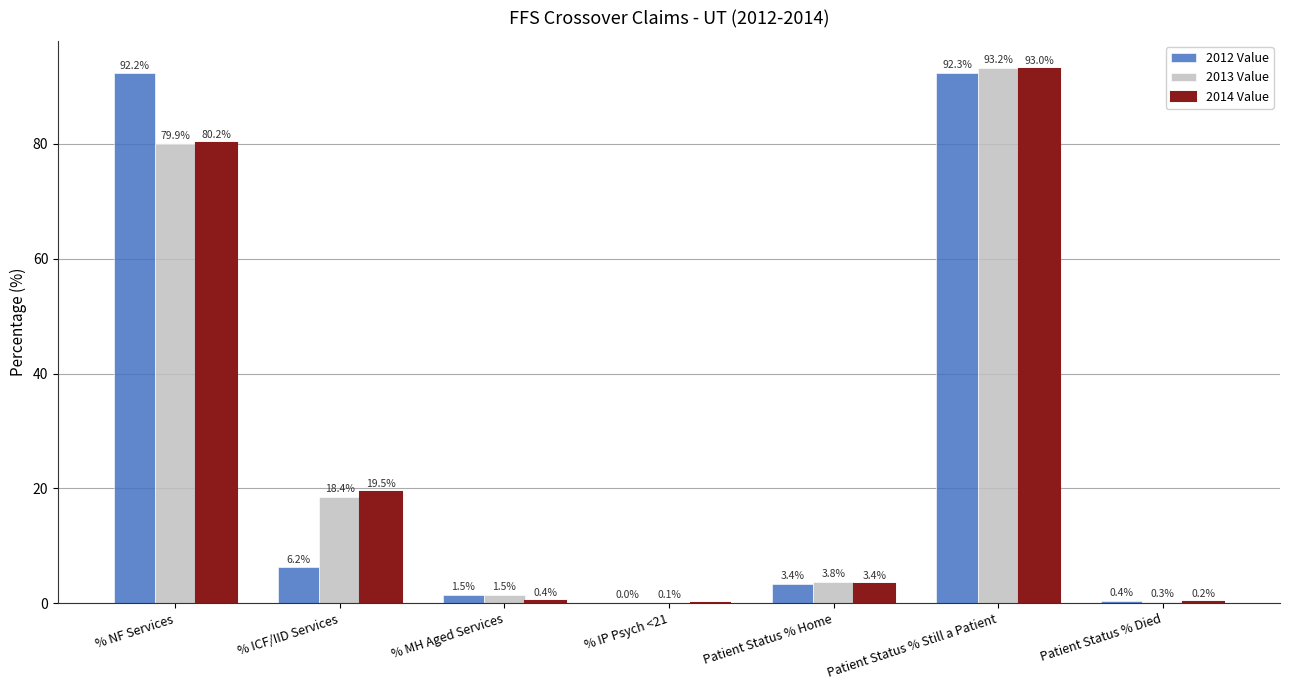

Is it true that 2012 Value equals 0.4 at Patient Status % Died?

True